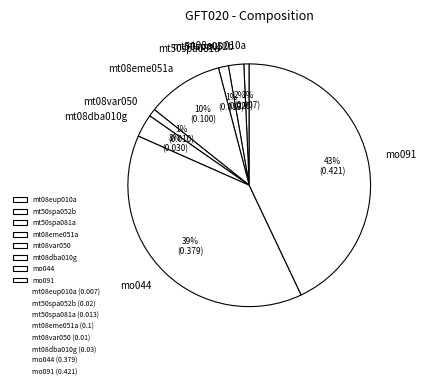

What is the largest slice in the pie chart?

mo091